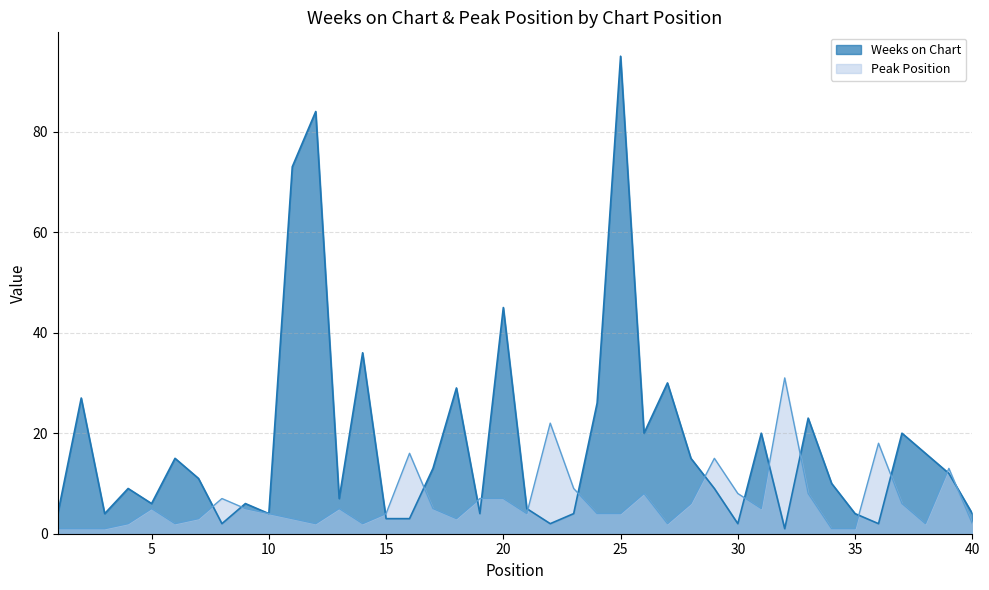

How many lines are shown in the chart?

2